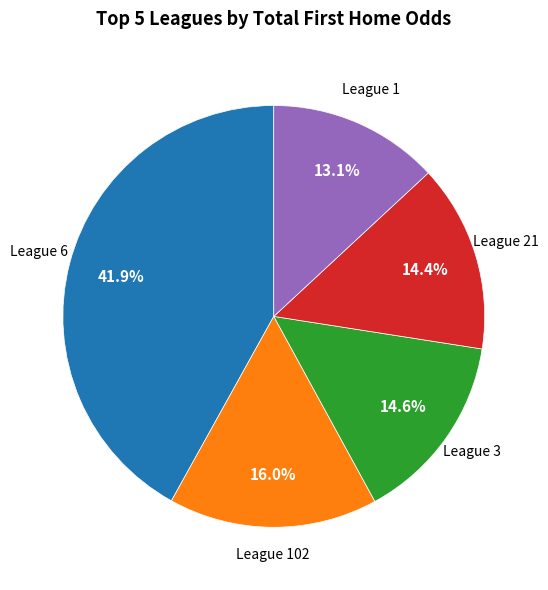

Is there any slice that represents more than half of the pie?

No